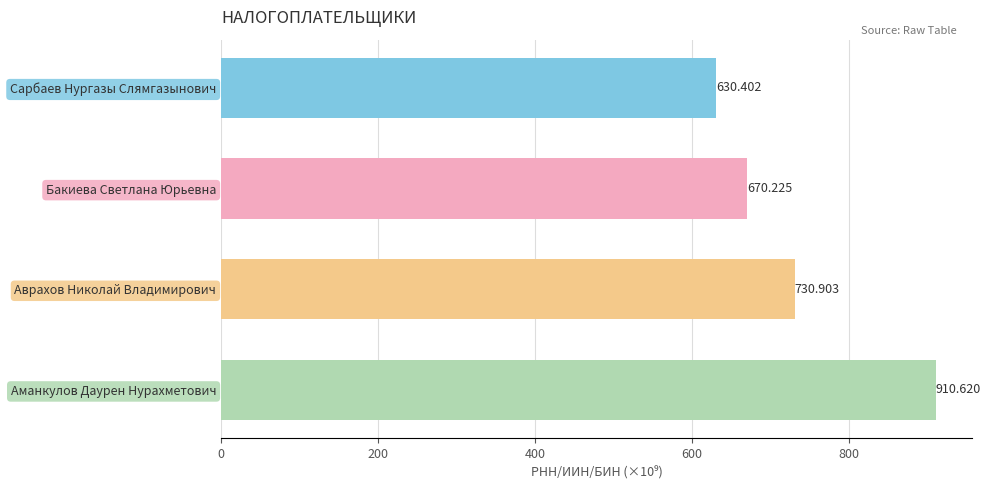

Count the number of data series in this chart.

1